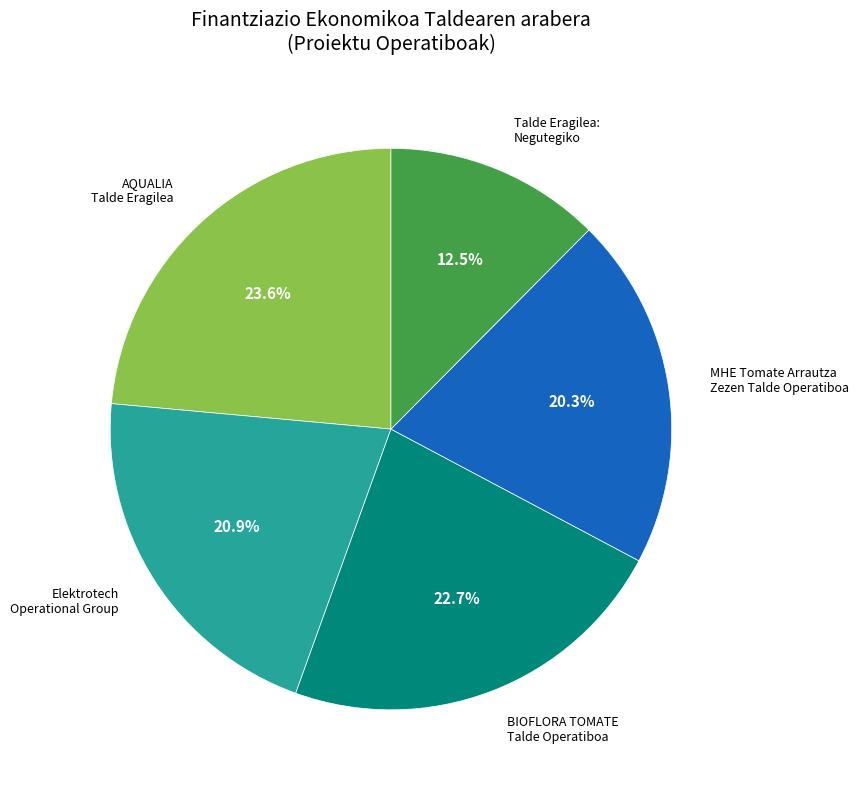

Does any single category account for the majority?

No